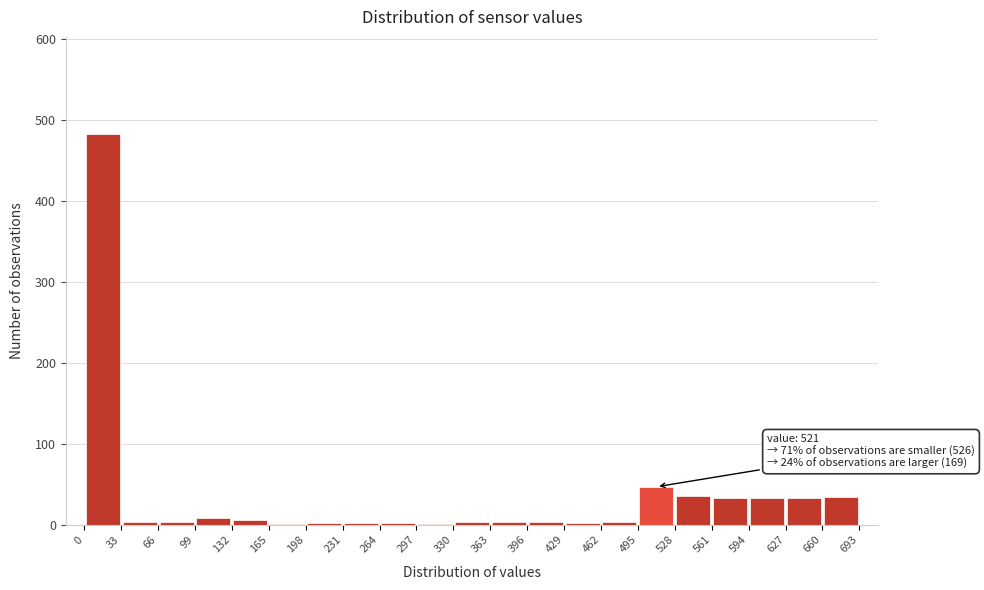

Which range on the x-axis has the tallest bar?

0 to 33